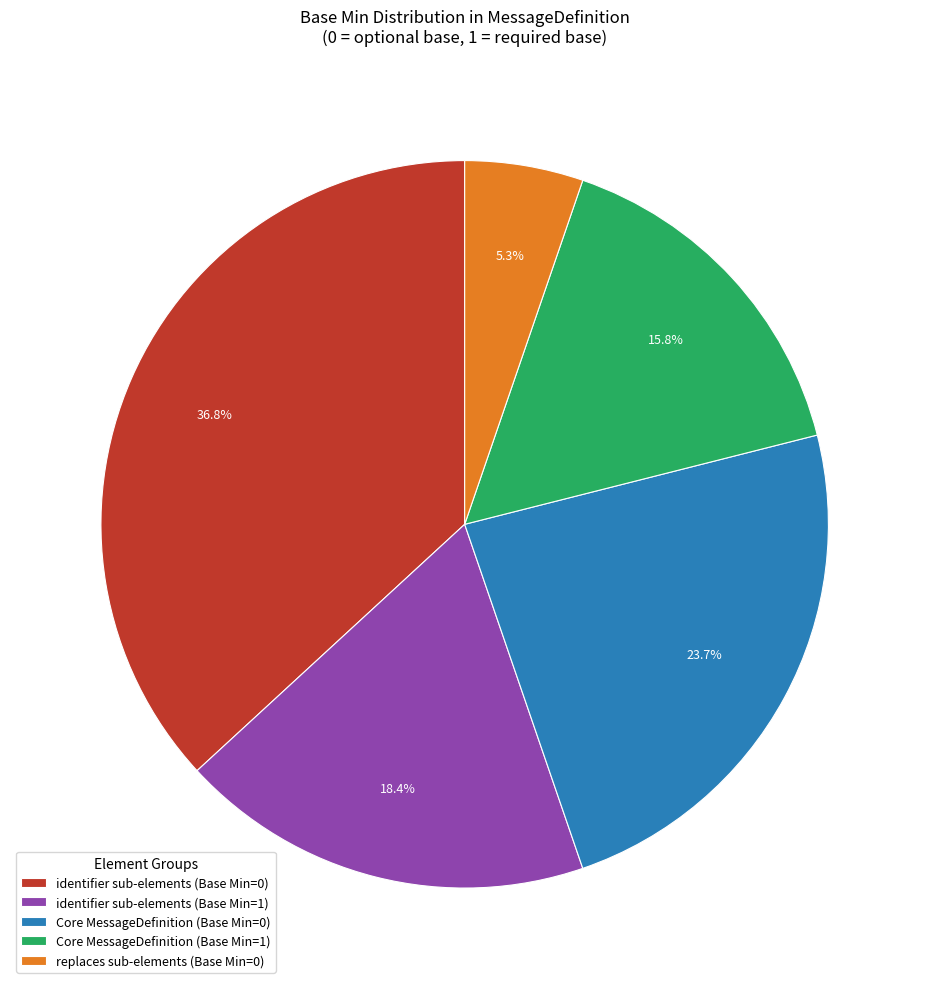

Count the number of slices in the pie.

5